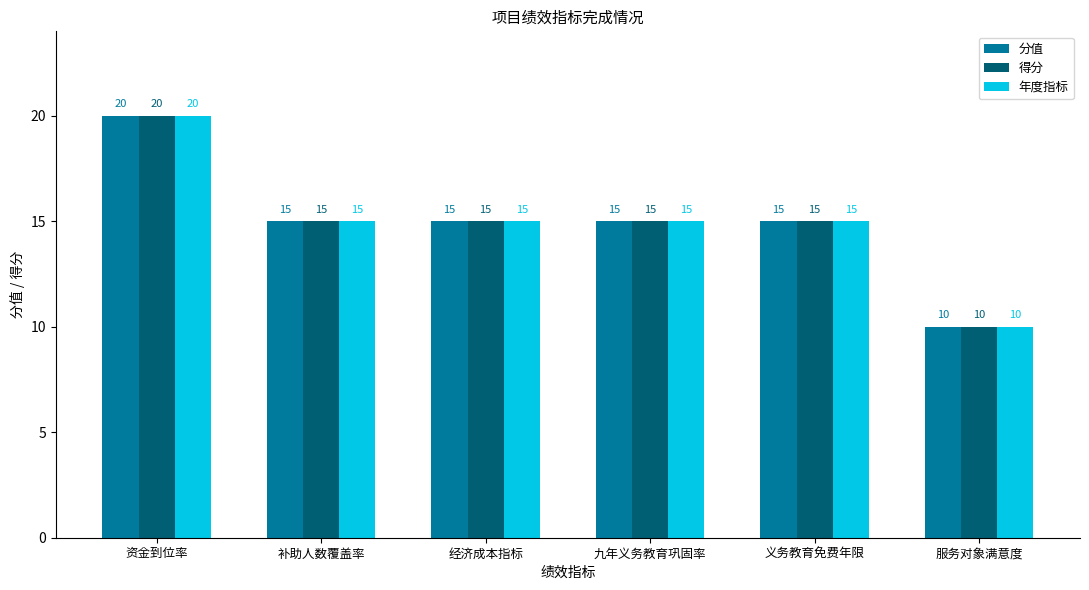

Is it true that 年度指标 equals 15 at 补助人数覆盖率?

True